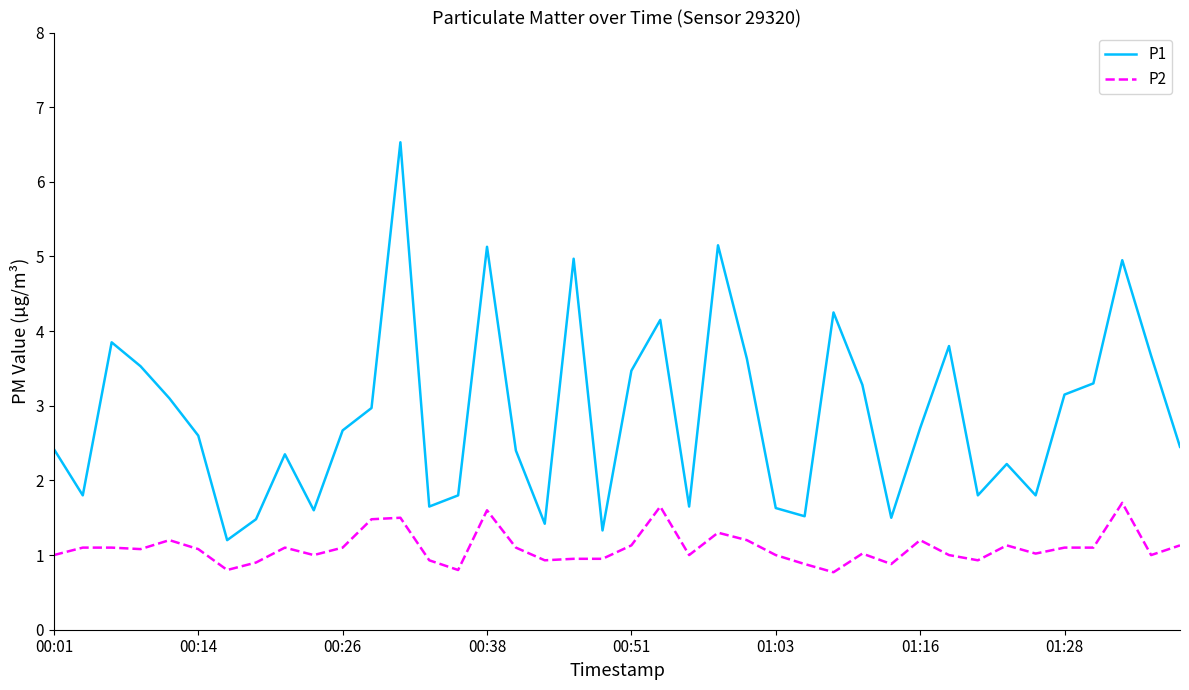

List the series in order of their overall mean, highest first.

P1, P2